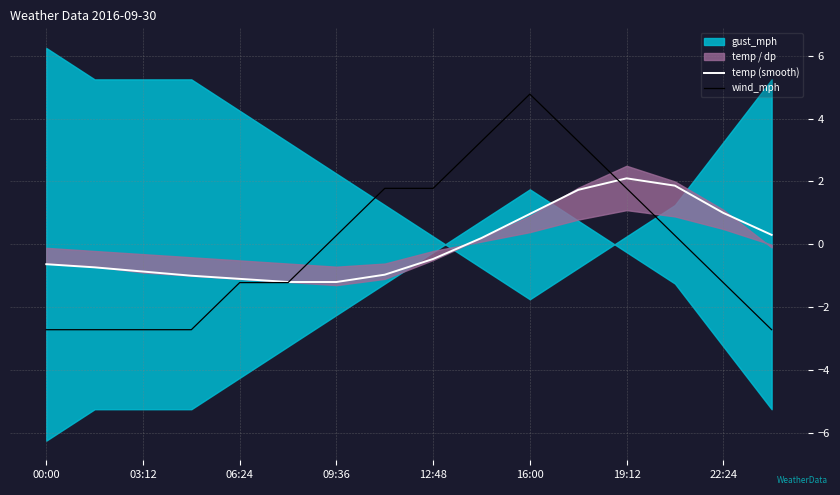

What is the value of the temp (smooth) point at the 3rd from the left?

-0.9